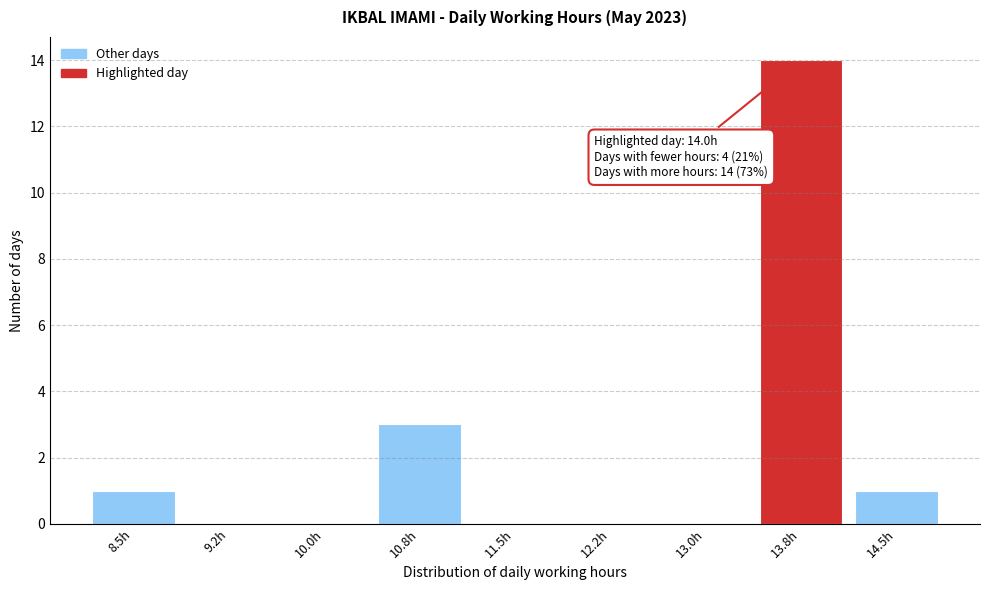

Reading right to left, extract all data points from this chart.

14.5h=1	13.8h=14	13.0h=0	12.2h=0	11.5h=0	10.8h=3	10.0h=0	9.2h=0	8.5h=1